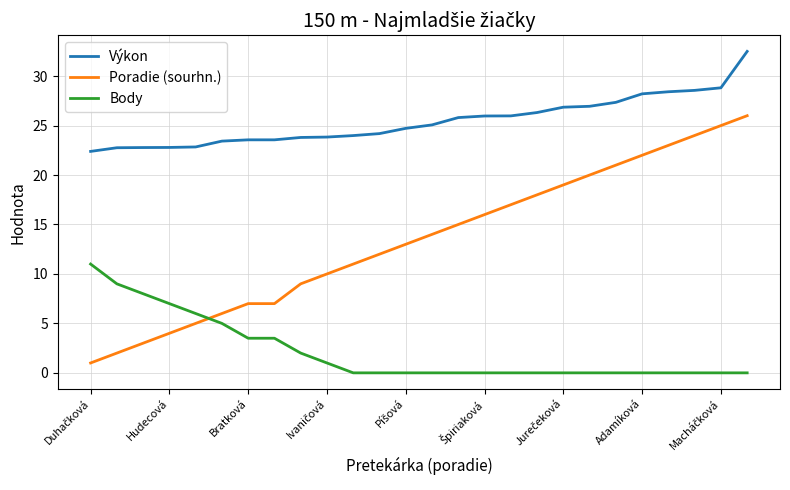

Which series has the largest total across all categories?

Výkon